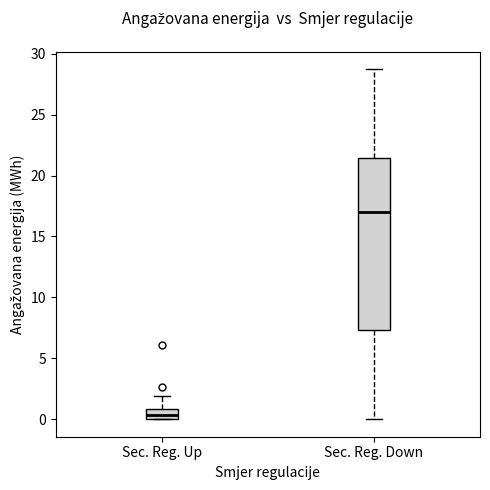

Which box's median line is the highest?

Sec. Reg. Down